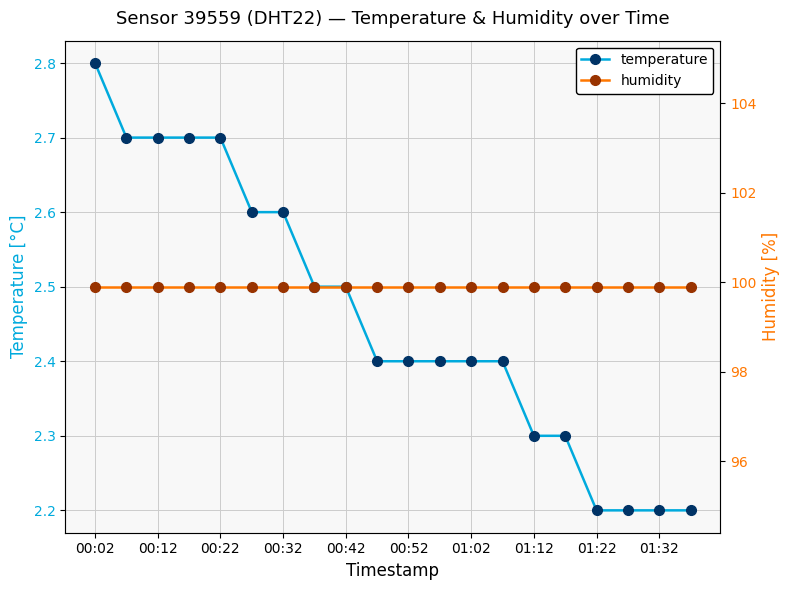

Count the temperature values in the range 2 to 3.

20